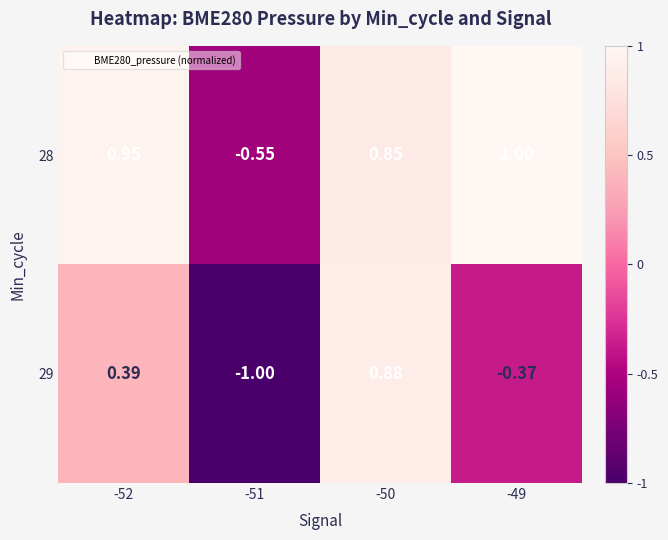

Is the value of 29 at -49 greater than the value of 28 at -49?

No